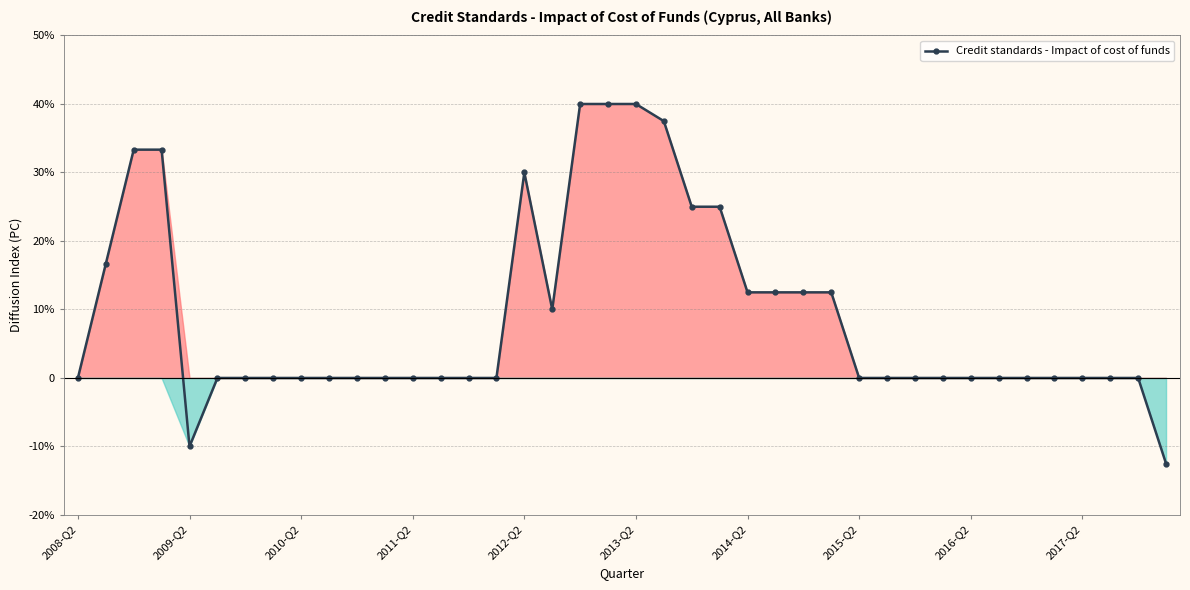

Where is the data nearest to the value 13?

2014-Q2